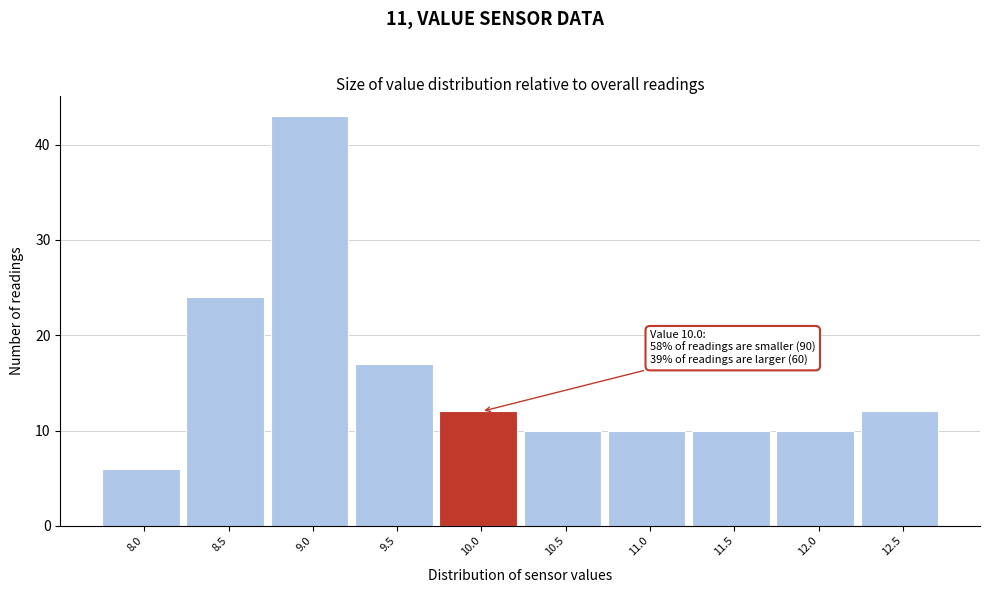

Reading left to right, transcribe all the data shown in this chart.

6	24	43	17	12	10	10	10	10	12